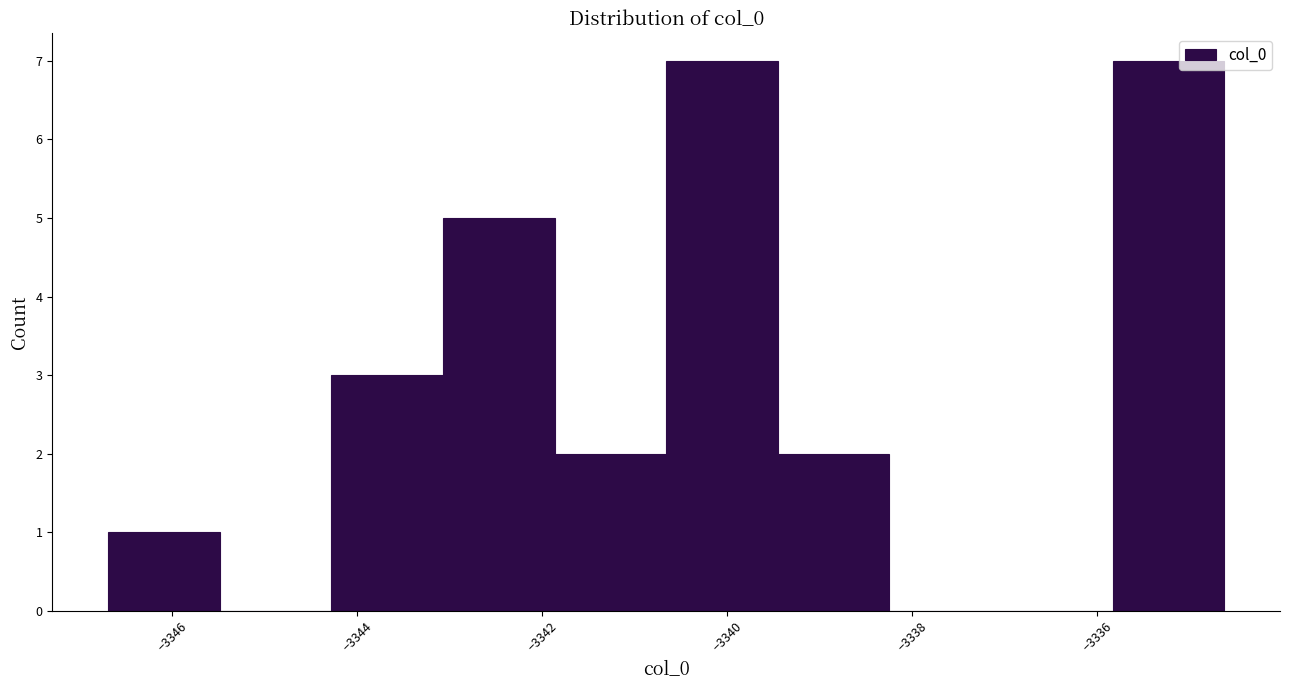

Reading left to right, list every bar in this chart as the range it spans on the x-axis followed by its height. Neither the bar edges nor the heights are printed on the chart, so give them approximately, as read against the axes.

-3346.6 to -3345.4: 1
-3345.4 to -3344.2: 0
-3344.2 to -3343.0: 3
-3343.0 to -3341.8: 5
-3341.8 to -3340.6: 2
-3340.6 to -3339.4: 7
-3339.4 to -3338.2: 2
-3338.2 to -3337.0: 0
-3337.0 to -3335.8: 0
-3335.8 to -3334.6: 7